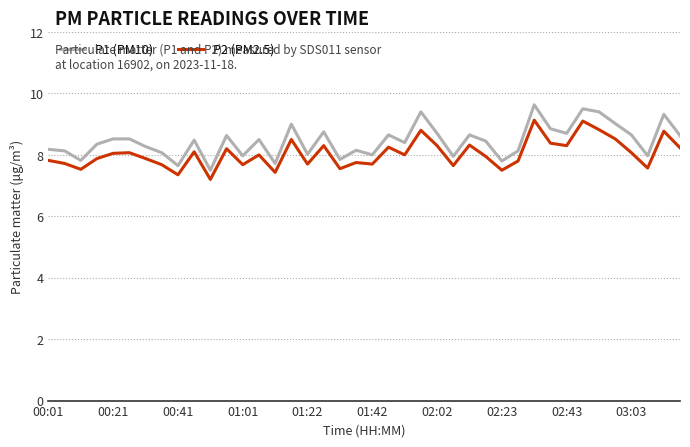

What is the highest value of the P1 (PM10) series?

9.6